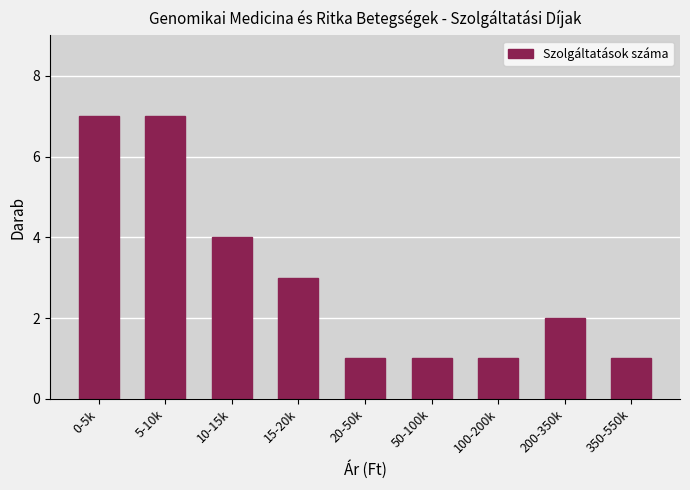

Reading left to right, list all the values displayed in this chart.

0-5k=7	5-10k=7	10-15k=4	15-20k=3	20-50k=1	50-100k=1	100-200k=1	200-350k=2	350-550k=1